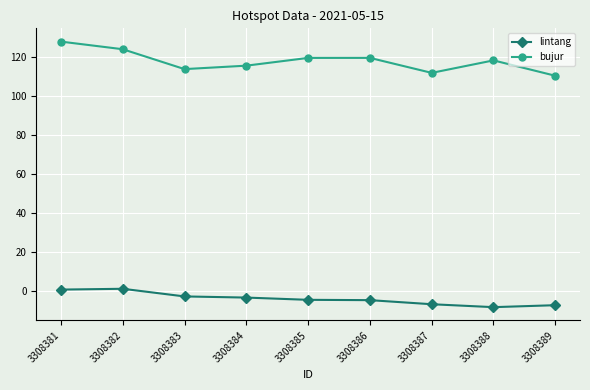

Where does the bujur series first go above 118?

3308381